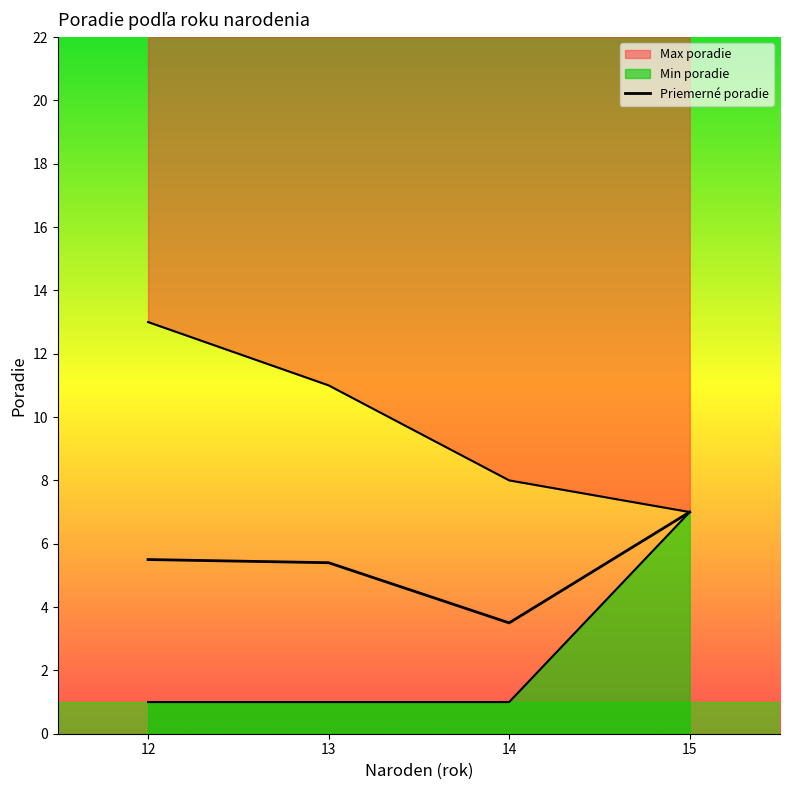

At which label is the value closest to 5?

13